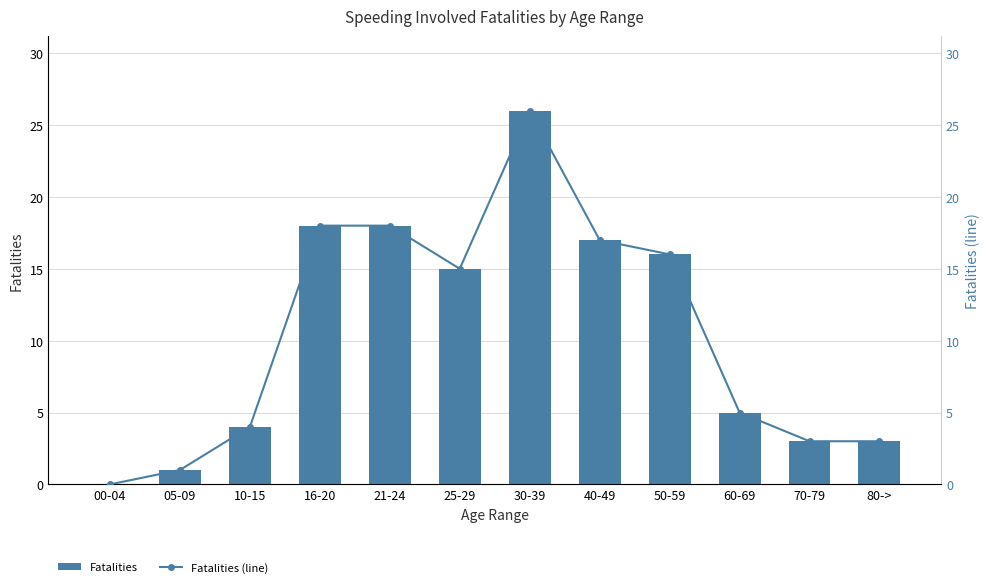

What position from the left is 30-39?

7